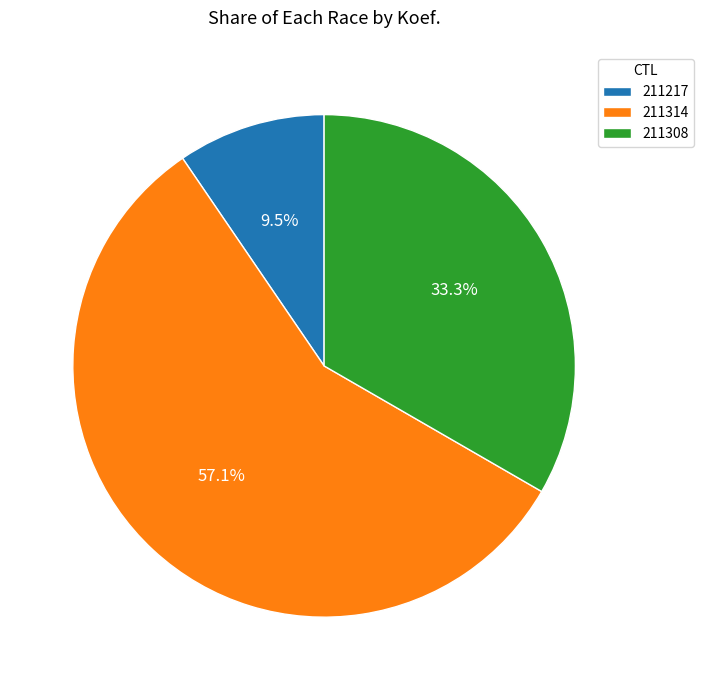

Count the number of slices in the pie.

3